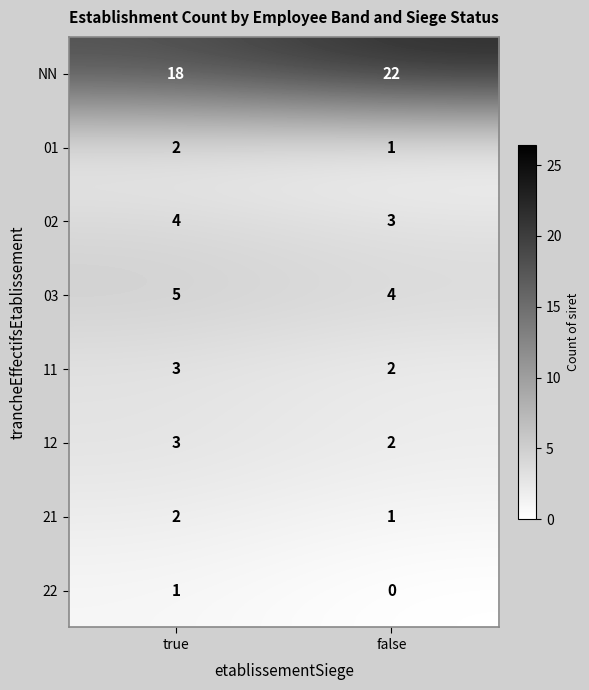

At which category does the chart reach its peak across all series?

false